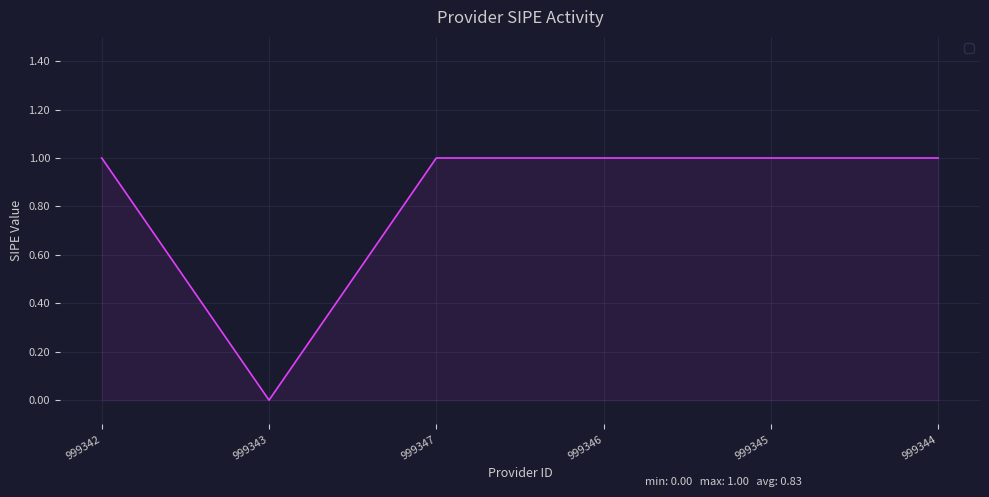

True or false: the data has more than 2 interior local peaks.

False